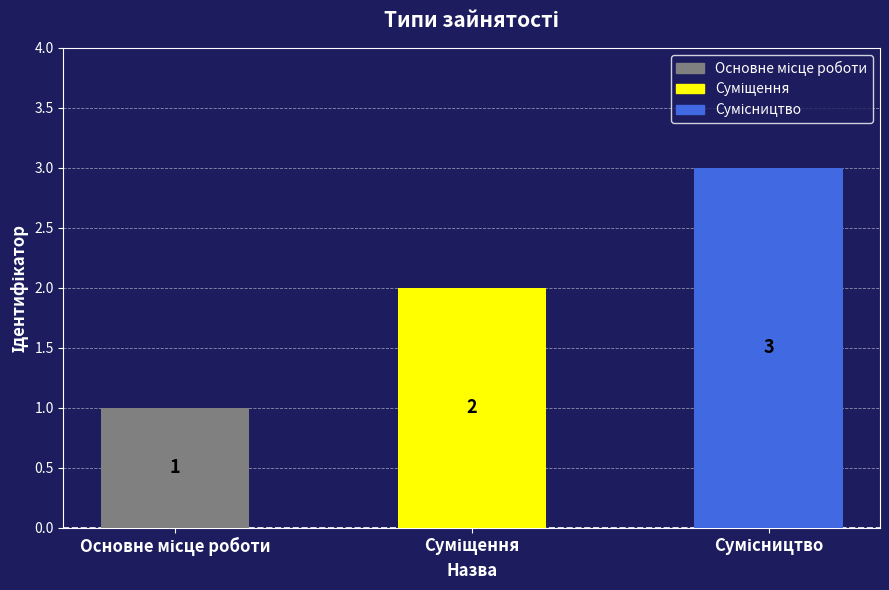

What is the value of the 3rd bar from the left?

3